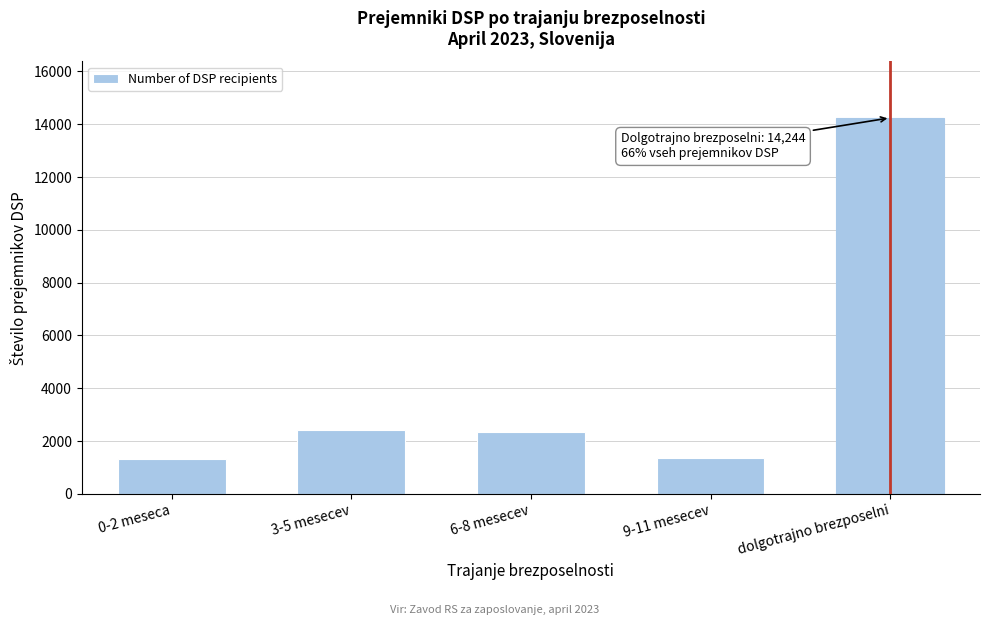

Is it true that the value at 3-5 mesecev is 2407?

True